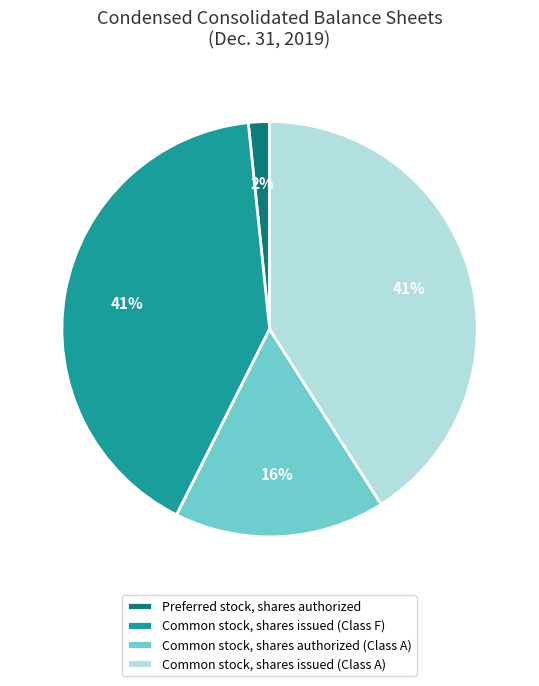

Which slice is the smallest?

Preferred stock, shares authorized